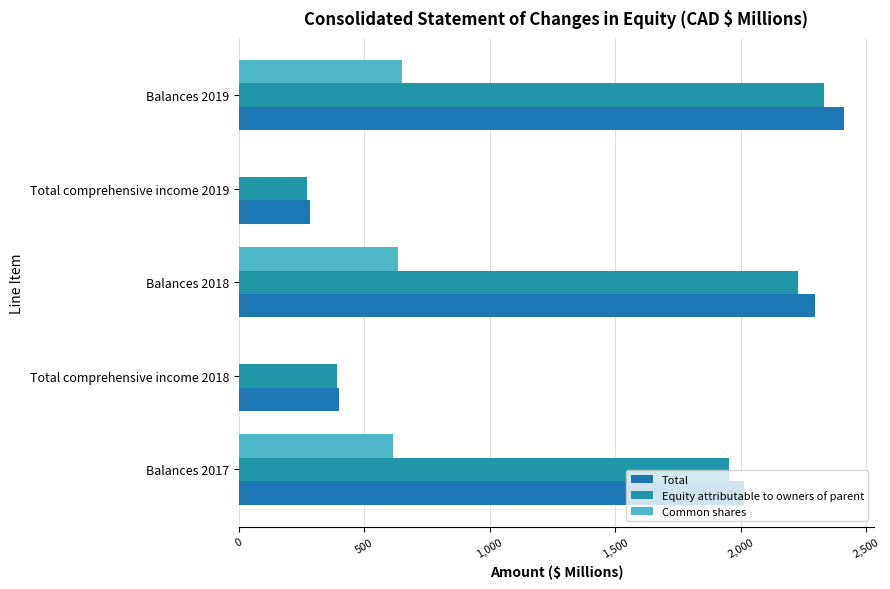

Count the number of categories in the chart.

5